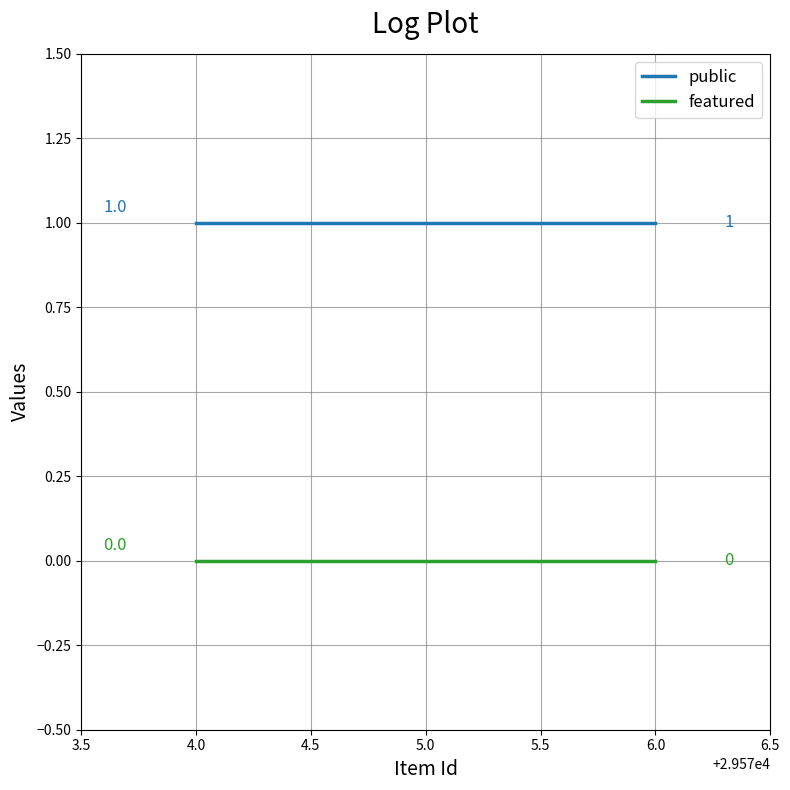

Is it true that public equals 1 at 5.0?

True